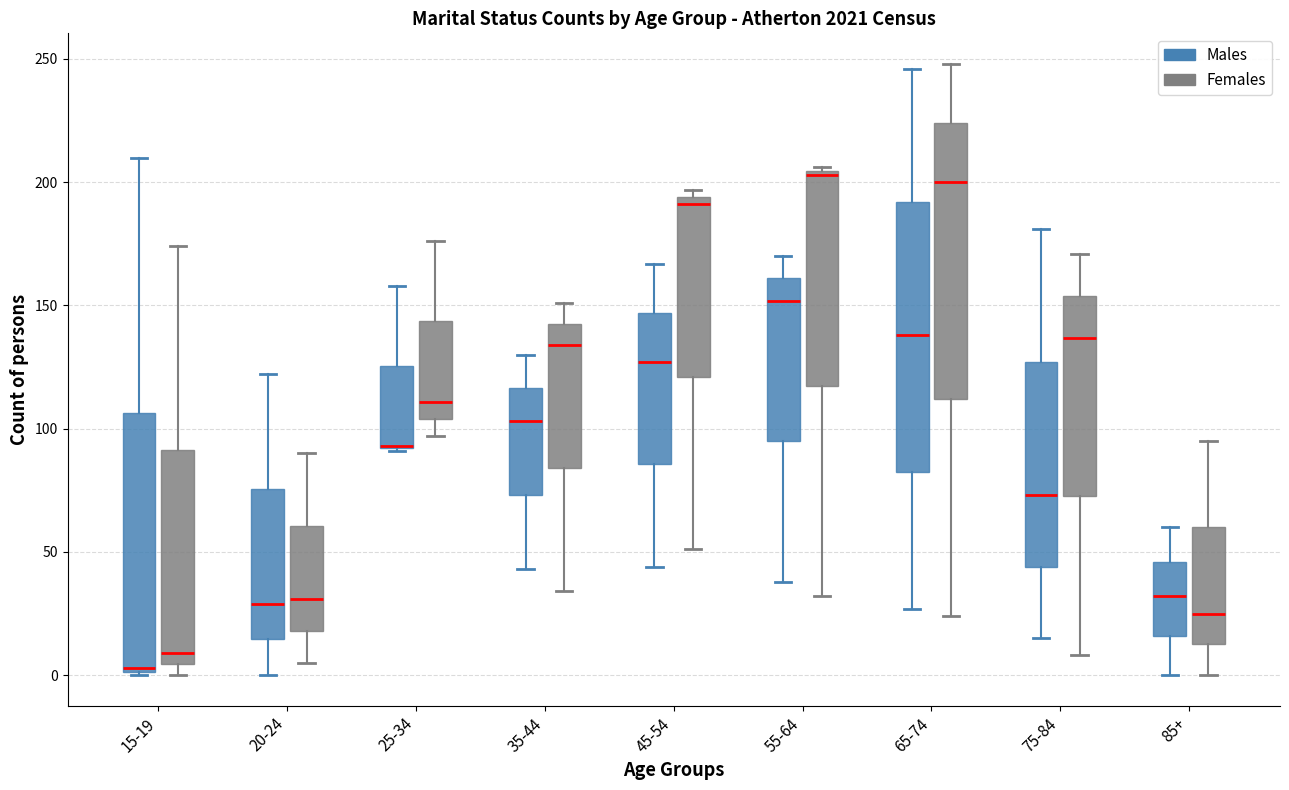

Where does the upper whisker of the box for 75-84 (Males) end on the y-axis? The values are not printed on the chart, so give them approximately, as read against the axis.

180